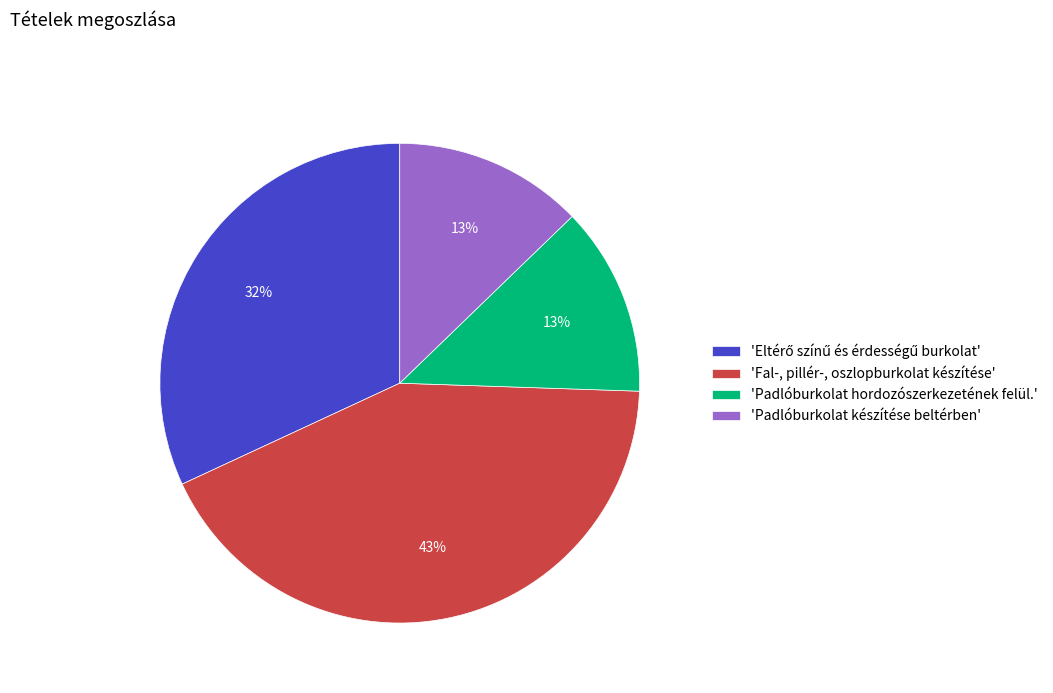

Which has a higher value, 'Fal-, pillér-, oszlopburkolat készítése' or 'Padlóburkolat készítése beltérben'?

'Fal-, pillér-, oszlopburkolat készítése'